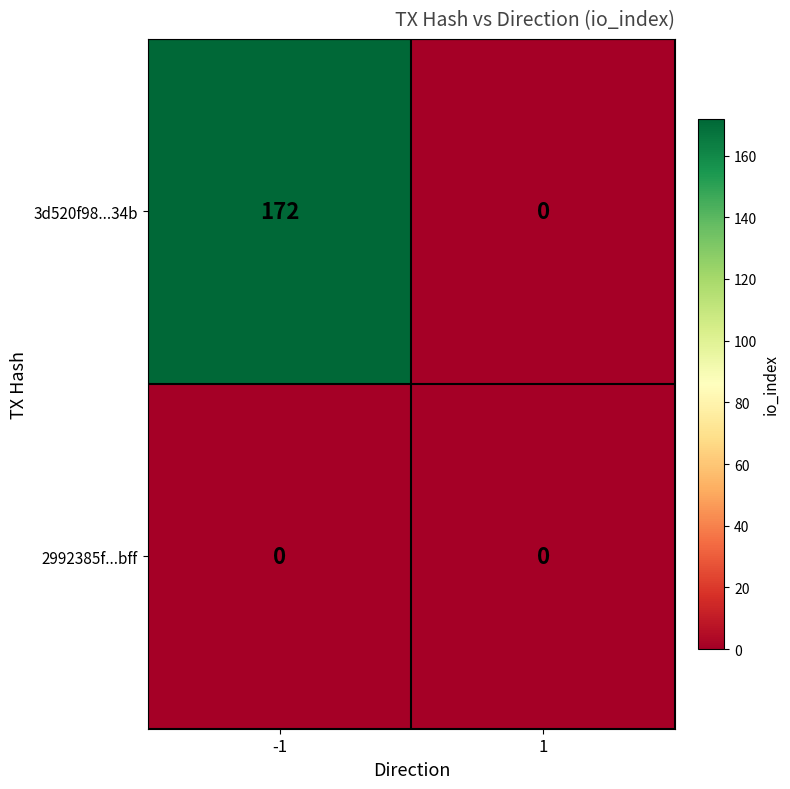

List the series in order of their overall mean, highest first.

3d520f98...34b, 2992385f...bff